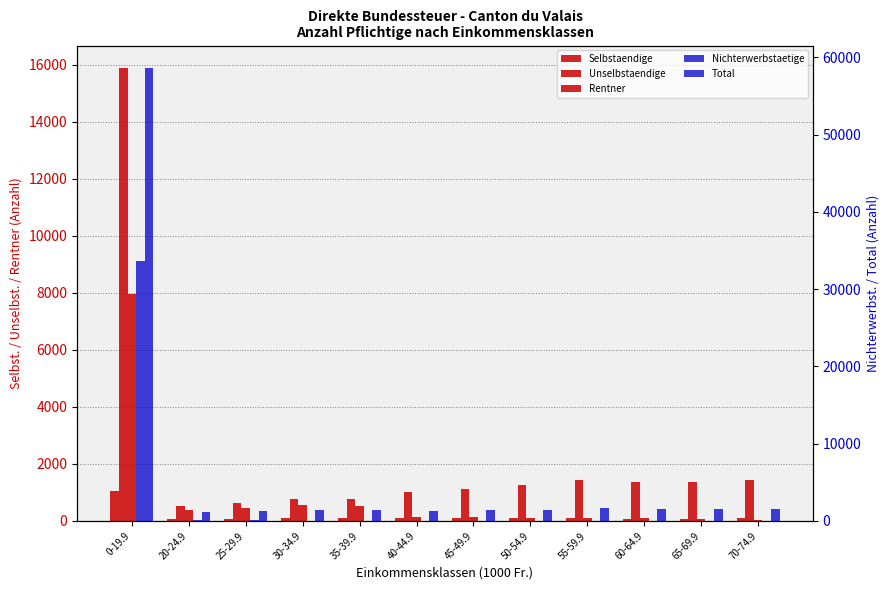

At which label does Unselbstaendige reach its peak?

0-19.9